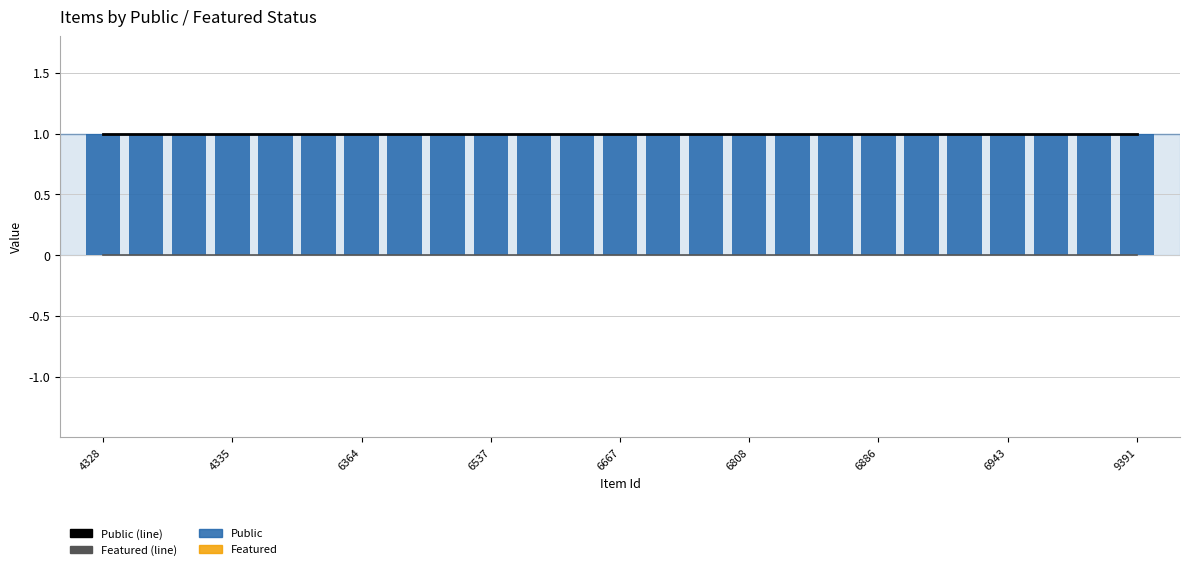

What is the sum of the Public (line) values at 6943 and 6808?

2